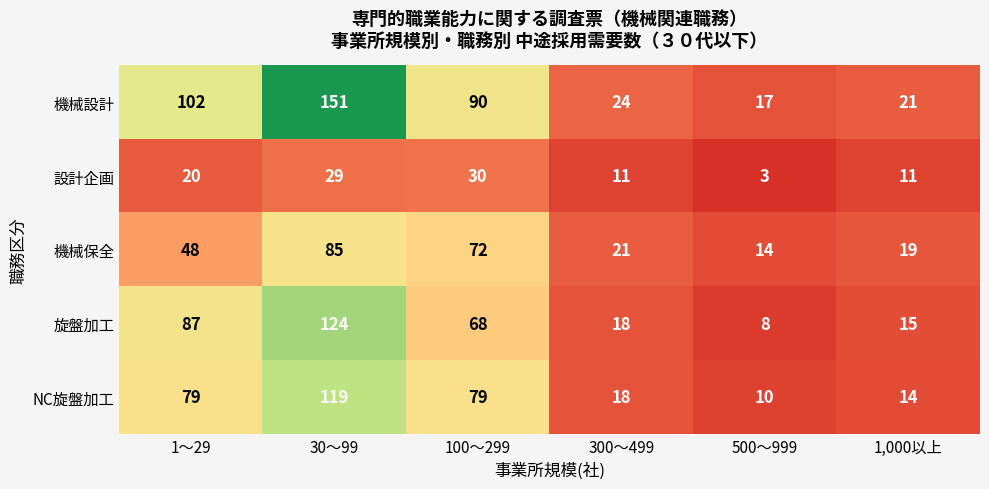

The 機械保全 series shows 48 at 1～29. True or false?

True